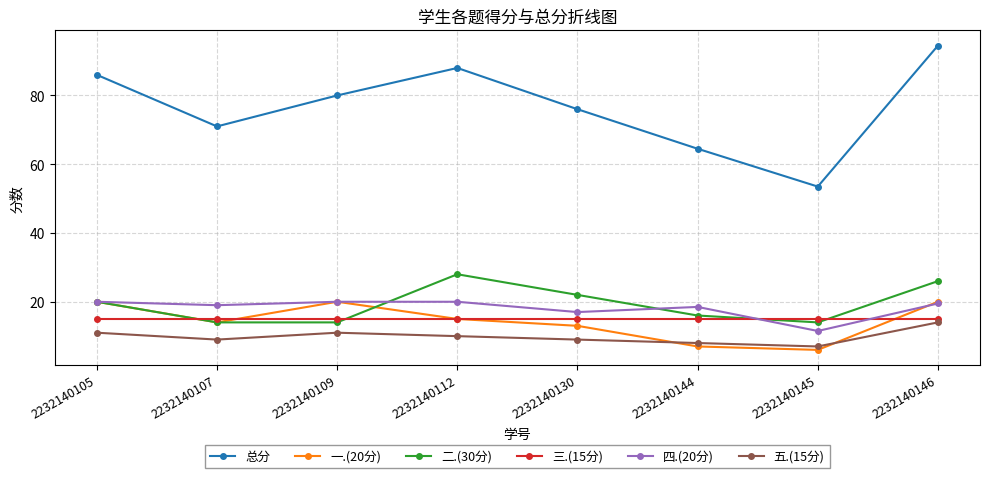

Is it true that 二.(30分) equals 18.4 at 2232140112?

False